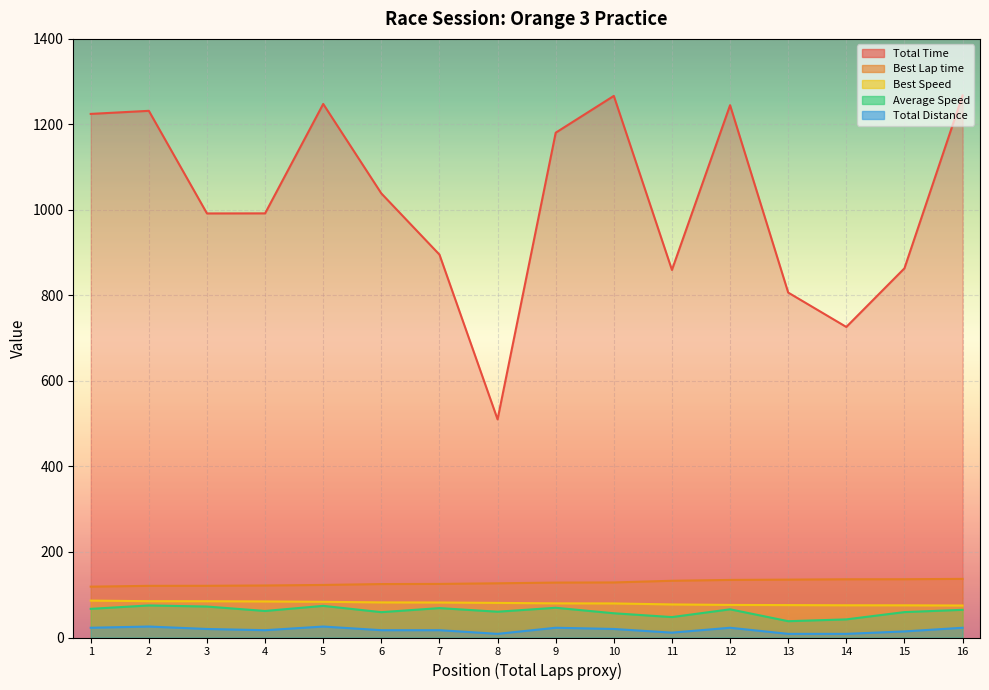

What is the value of the Average Speed point at the 7th from the left?

68.7